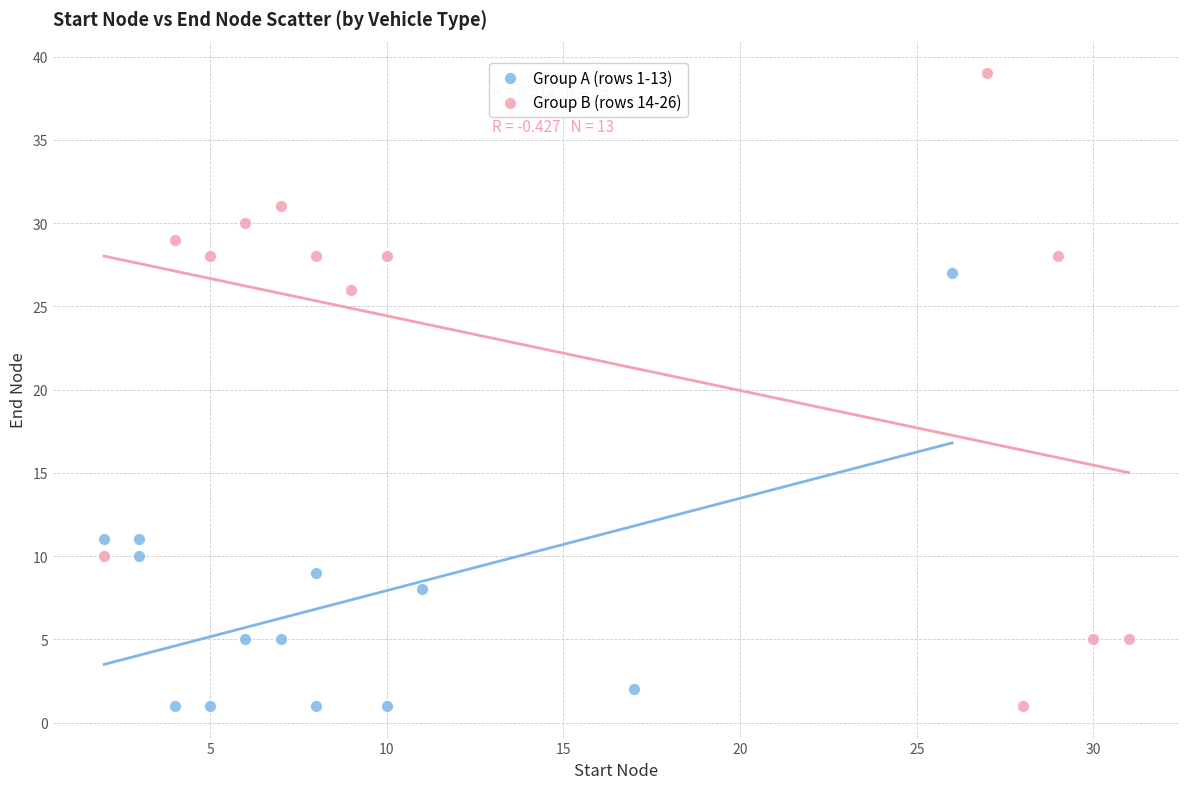

What are all the series names shown in the legend?

Group A (rows 1-13), Group B (rows 14-26)